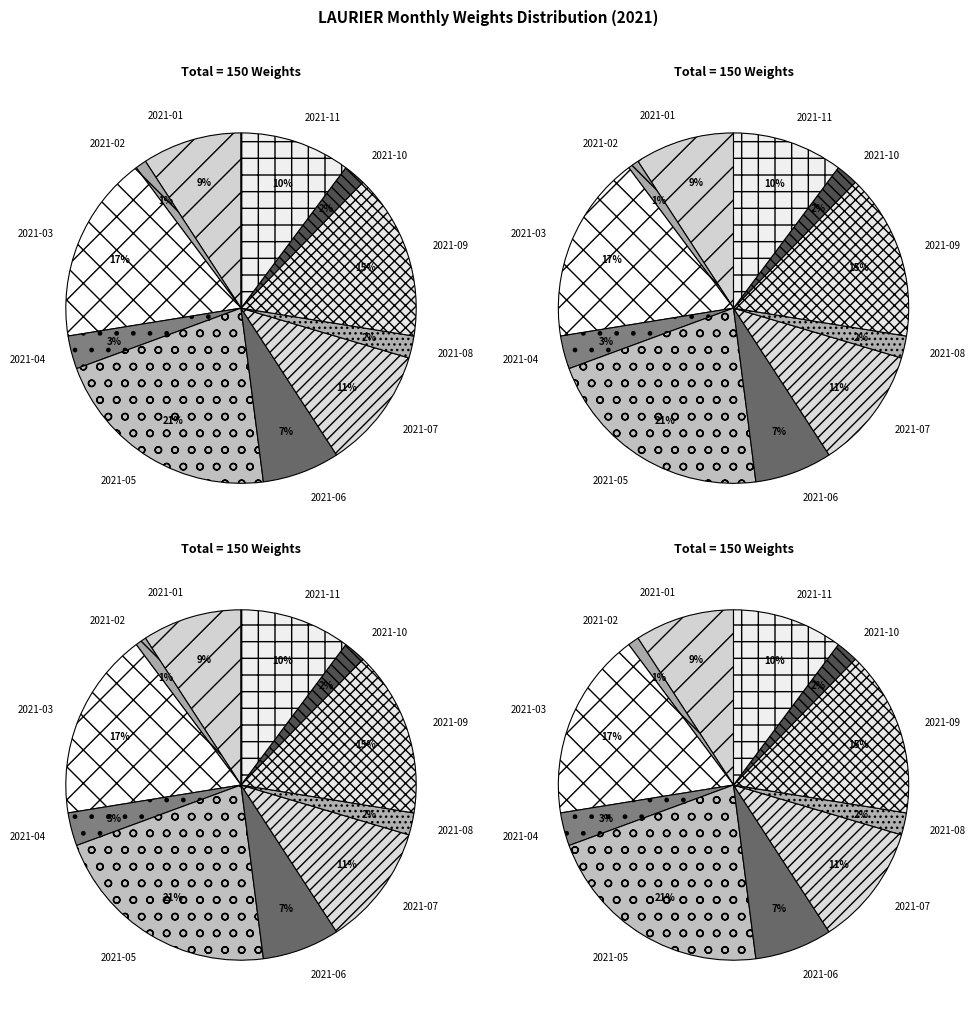

True or false: 2021-08 accounts for 14% of the total.

False